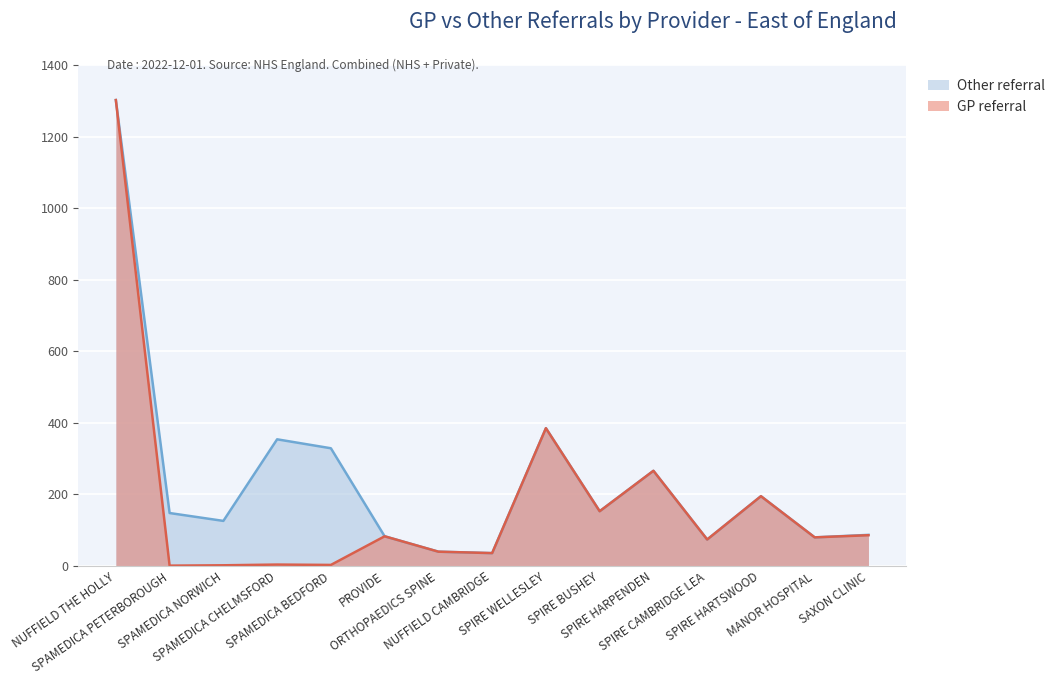

How many points are higher than both their immediate neighbors (excluding endpoints)?

5